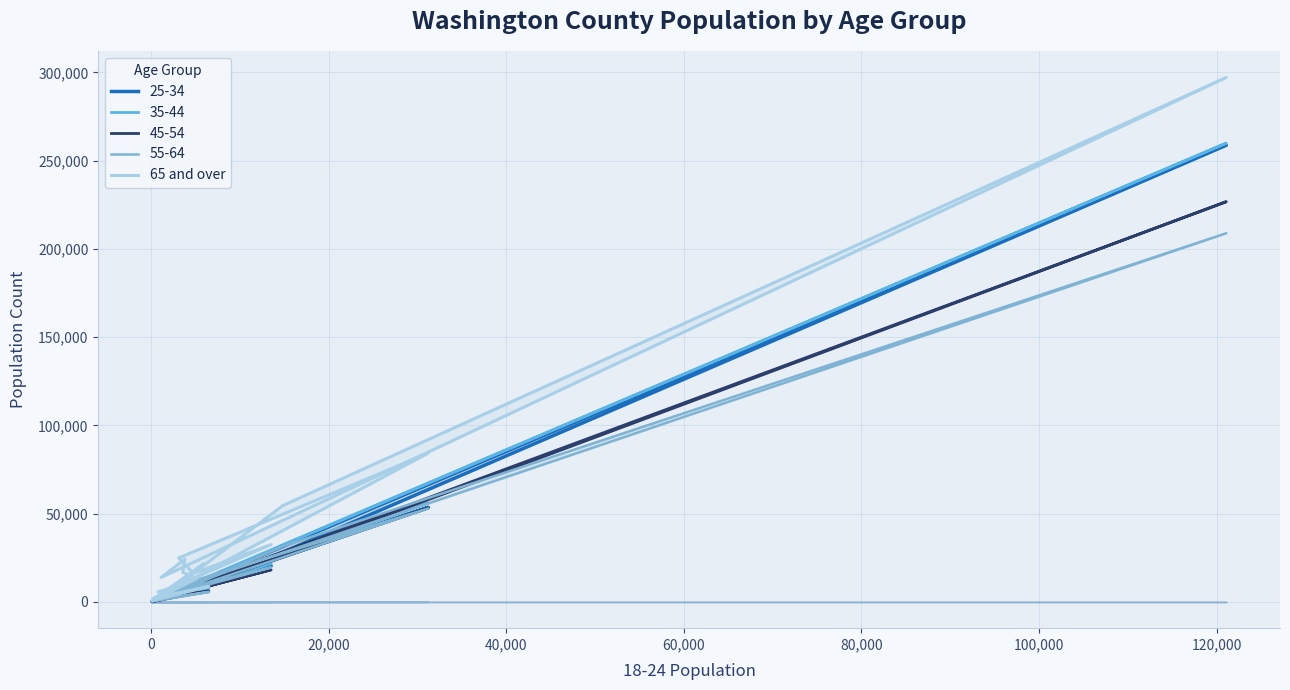

What is the value of the 14th point from the left?

16771